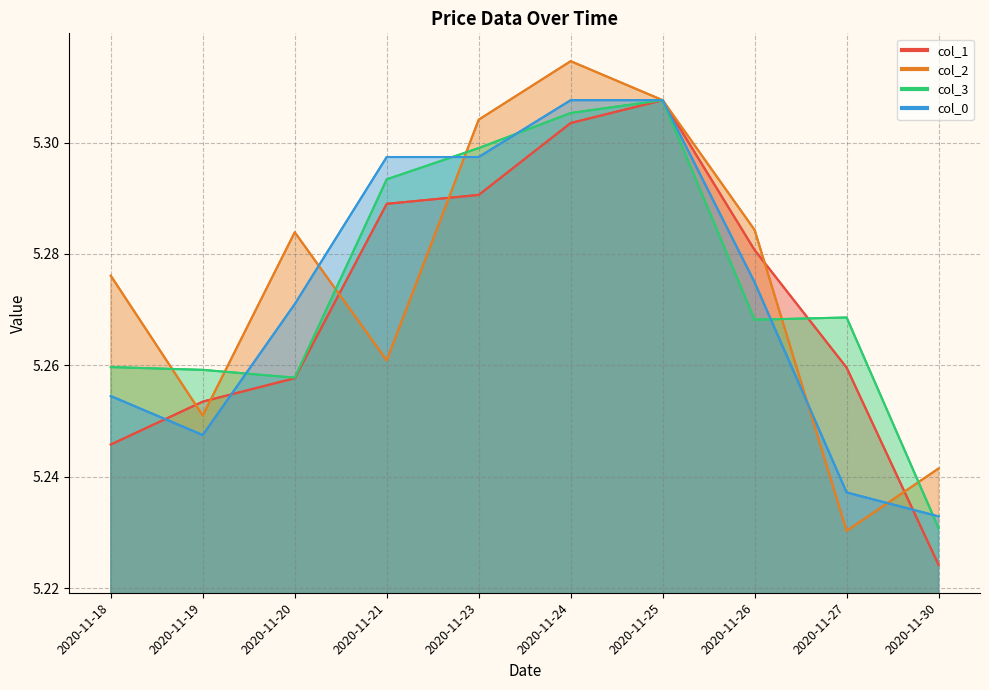

Where is the first local maximum for col_2?

2020-11-20